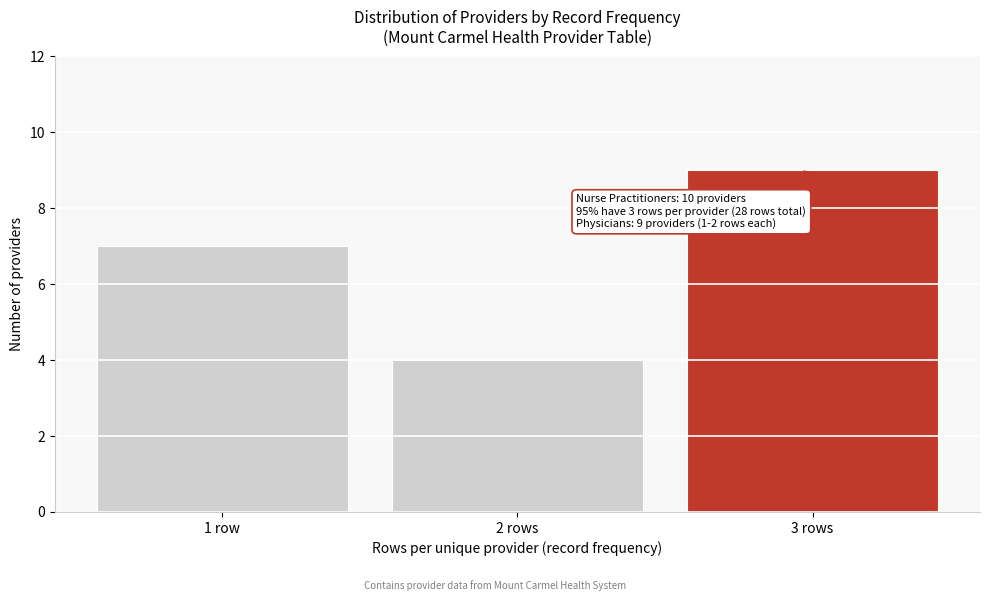

Reading left to right, list all the values displayed in this chart.

1 row=7	2 rows=4	3 rows=9